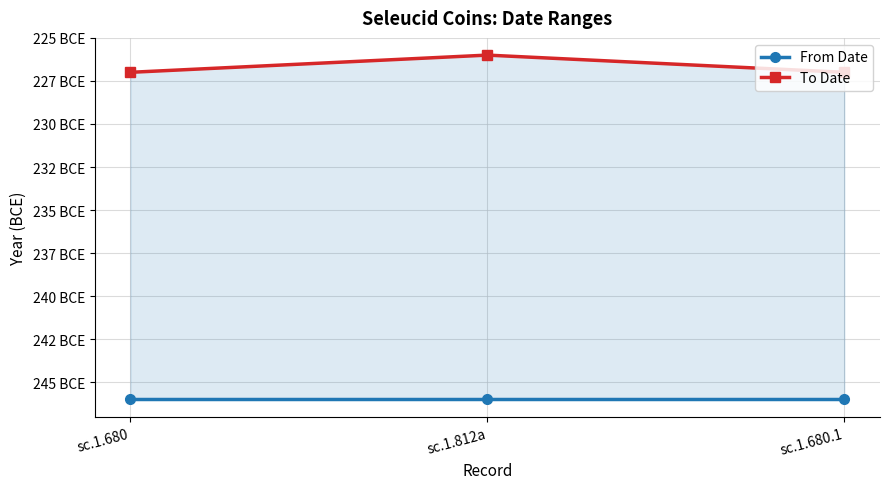

Rank the categories by From Date value from highest to lowest.

sc.1.680, sc.1.812a, sc.1.680.1